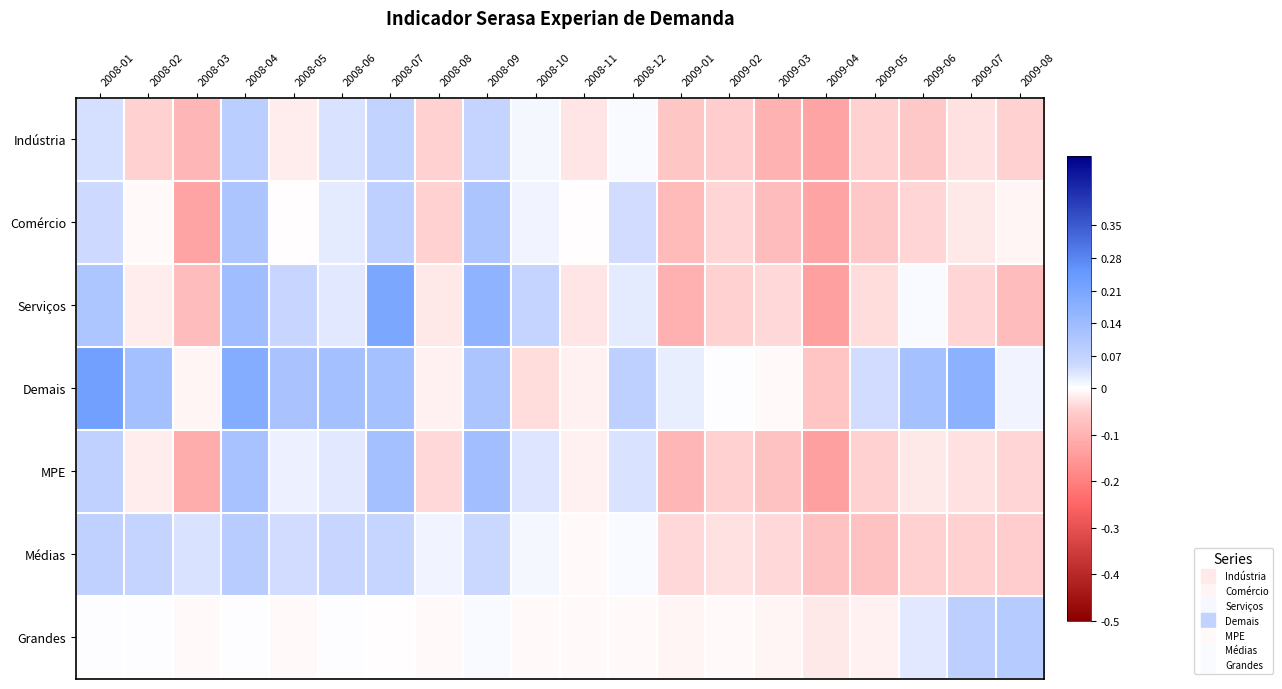

Reading left to right, list all the values displayed in this chart.

Indústria: 2008-01=0.0	2008-02=-0.0	2008-03=-0.1	2008-04=0.1	2008-05=-0.0	2008-06=0.0	2008-07=0.1	2008-08=-0.0	2008-09=0.1	2008-10=0.0	2008-11=-0.0	2008-12=0.0	2009-01=-0.1	2009-02=-0.0	2009-03=-0.1	2009-04=-0.1	2009-05=-0.0	2009-06=-0.1	2009-07=-0.0	2009-08=-0.0
Comércio: 2008-01=0.0	2008-02=-0.0	2008-03=-0.1	2008-04=0.1	2008-05=-0.0	2008-06=0.0	2008-07=0.1	2008-08=-0.0	2008-09=0.1	2008-10=0.0	2008-11=-0.0	2008-12=0.0	2009-01=-0.1	2009-02=-0.0	2009-03=-0.1	2009-04=-0.1	2009-05=-0.1	2009-06=-0.0	2009-07=-0.0	2009-08=-0.0
Serviços: 2008-01=0.1	2008-02=-0.0	2008-03=-0.1	2008-04=0.1	2008-05=0.1	2008-06=0.0	2008-07=0.2	2008-08=-0.0	2008-09=0.2	2008-10=0.1	2008-11=-0.0	2008-12=0.0	2009-01=-0.1	2009-02=-0.0	2009-03=-0.0	2009-04=-0.1	2009-05=-0.0	2009-06=0.0	2009-07=-0.0	2009-08=-0.1
Demais: 2008-01=0.2	2008-02=0.1	2008-03=-0.0	2008-04=0.2	2008-05=0.1	2008-06=0.1	2008-07=0.1	2008-08=-0.0	2008-09=0.1	2008-10=-0.0	2008-11=-0.0	2008-12=0.1	2009-01=0.0	2009-02=0.0	2009-03=-0.0	2009-04=-0.1	2009-05=0.0	2009-06=0.1	2009-07=0.2	2009-08=0.0
MPE: 2008-01=0.1	2008-02=-0.0	2008-03=-0.1	2008-04=0.1	2008-05=0.0	2008-06=0.0	2008-07=0.1	2008-08=-0.0	2008-09=0.1	2008-10=0.0	2008-11=-0.0	2008-12=0.0	2009-01=-0.1	2009-02=-0.0	2009-03=-0.1	2009-04=-0.1	2009-05=-0.0	2009-06=-0.0	2009-07=-0.0	2009-08=-0.0
Médias: 2008-01=0.1	2008-02=0.1	2008-03=0.0	2008-04=0.1	2008-05=0.0	2008-06=0.1	2008-07=0.1	2008-08=0.0	2008-09=0.1	2008-10=0.0	2008-11=-0.0	2008-12=0.0	2009-01=-0.0	2009-02=-0.0	2009-03=-0.0	2009-04=-0.1	2009-05=-0.1	2009-06=-0.0	2009-07=-0.0	2009-08=-0.0
Grandes: 2008-01=0.0	2008-02=0.0	2008-03=-0.0	2008-04=0.0	2008-05=-0.0	2008-06=0.0	2008-07=-0.0	2008-08=-0.0	2008-09=0.0	2008-10=-0.0	2008-11=-0.0	2008-12=-0.0	2009-01=-0.0	2009-02=-0.0	2009-03=-0.0	2009-04=-0.0	2009-05=-0.0	2009-06=0.0	2009-07=0.1	2009-08=0.1